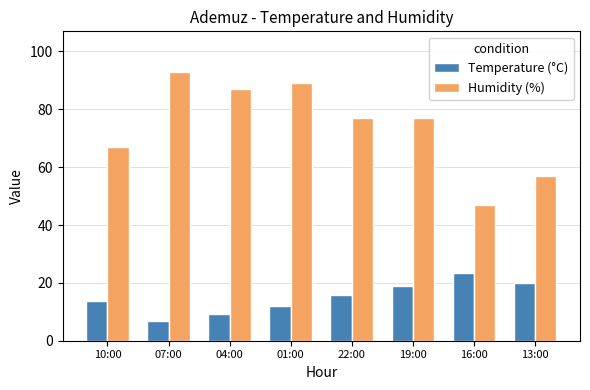

What value does the Humidity (%) series have at 07:00?

93.0